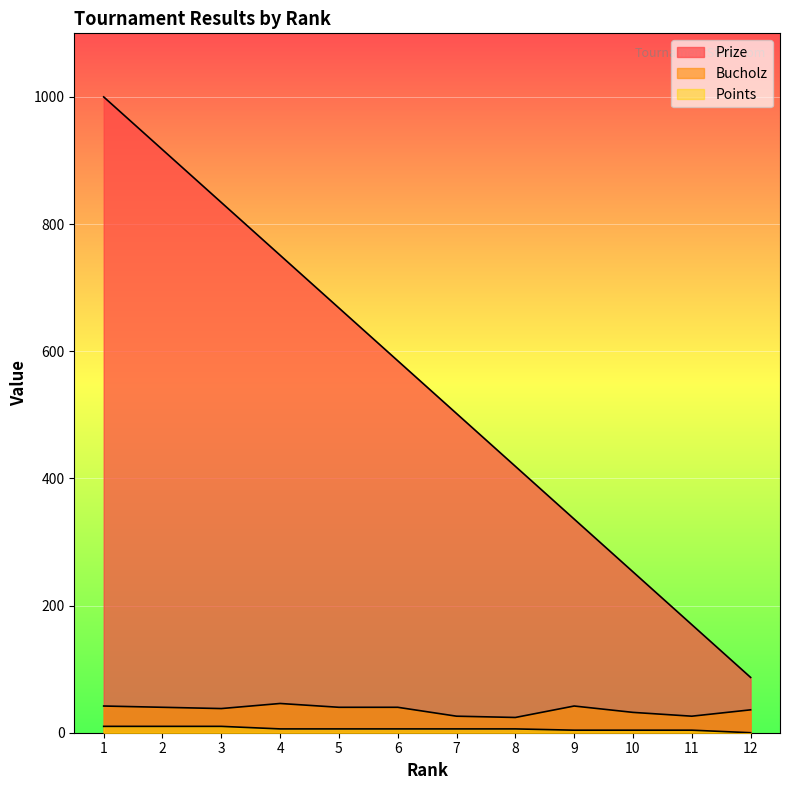

What is the value of the Points point at the 11th from the left?

4